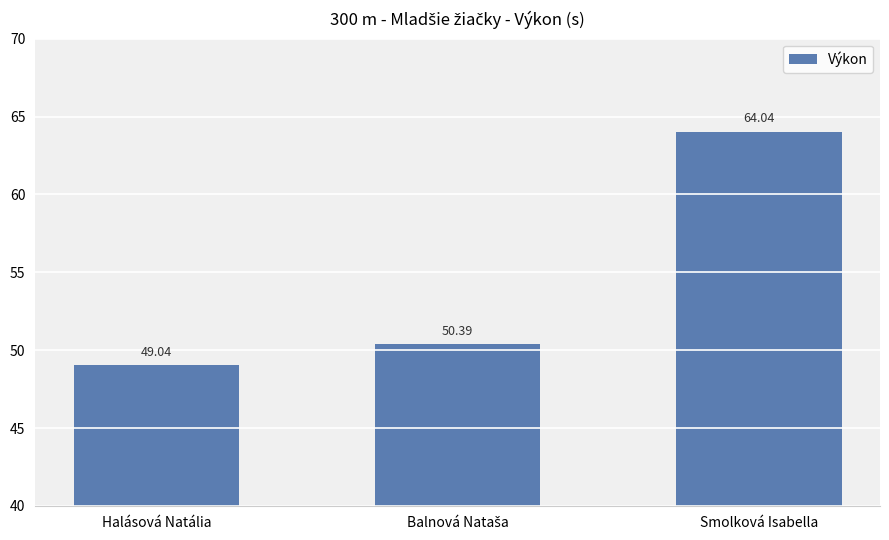

The chart shows a value of 10.2 at Halásová Natália. True or false?

False